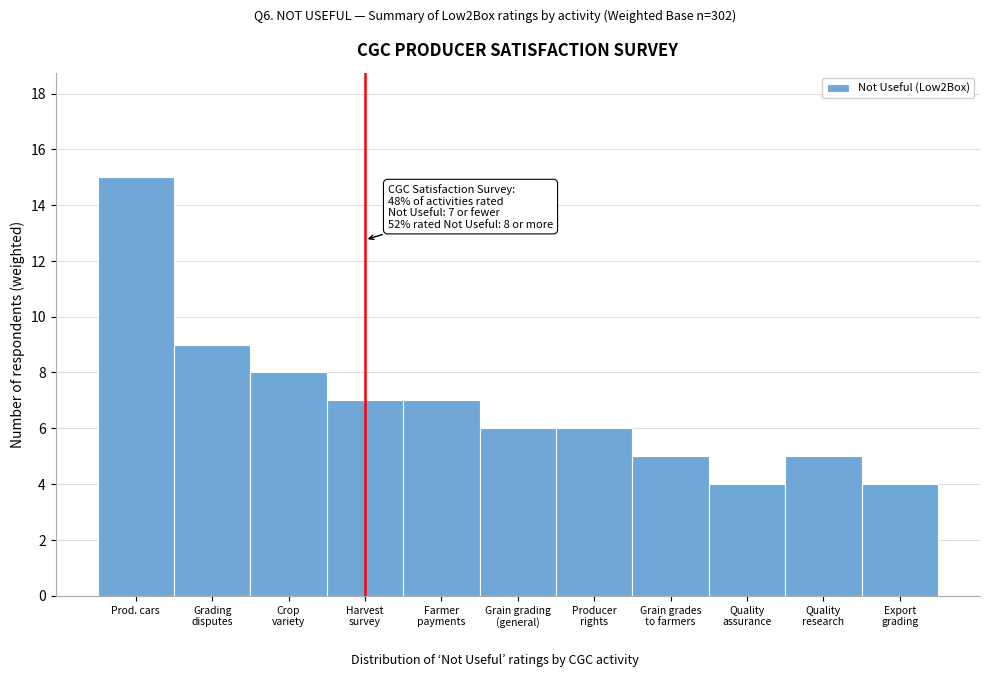

Reading left to right, extract all data points from this chart.

15	9	8	7	7	6	6	5	4	5	4